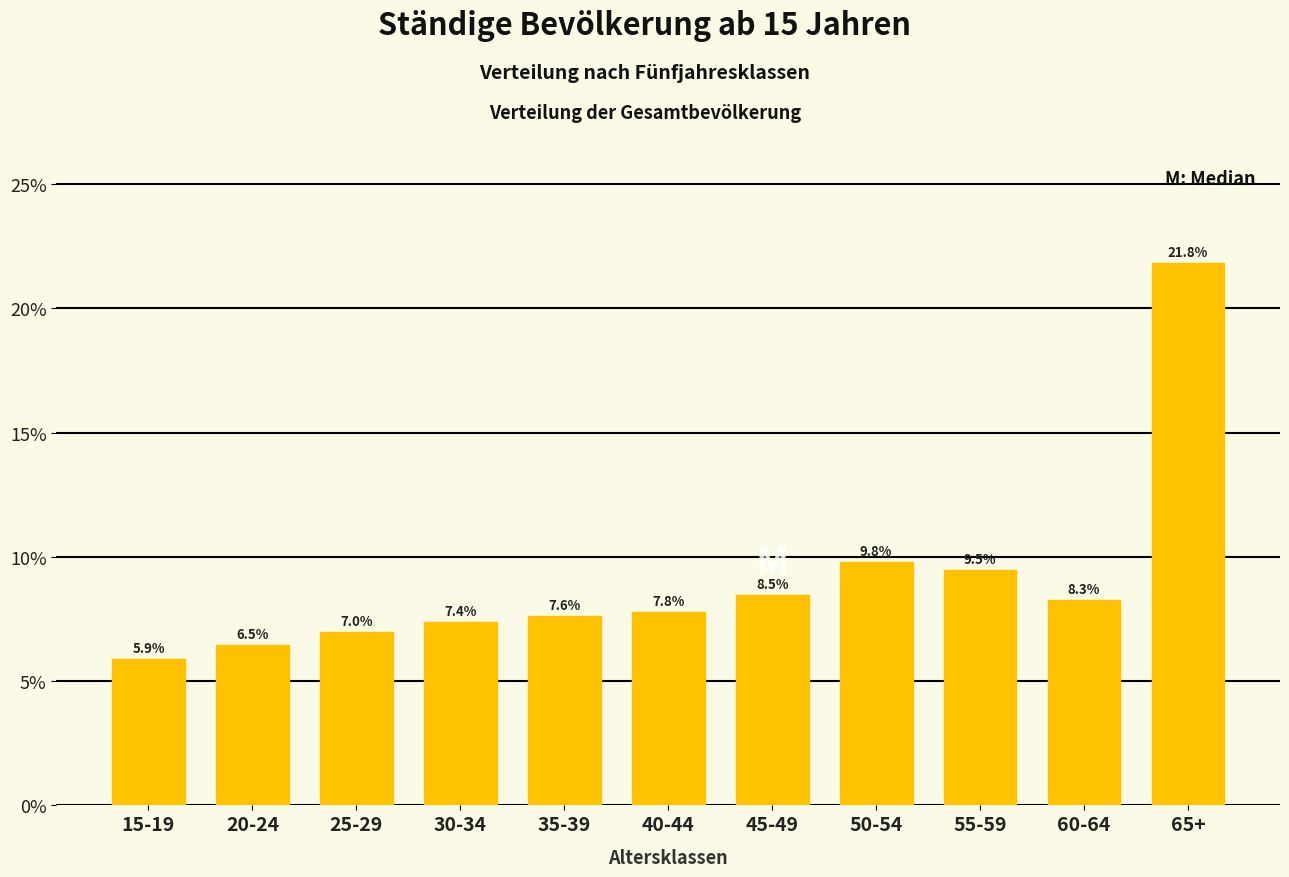

Reading left to right, transcribe all the data shown in this chart.

5.9	6.5	7.0	7.4	7.6	7.8	8.5	9.8	9.5	8.3	21.8